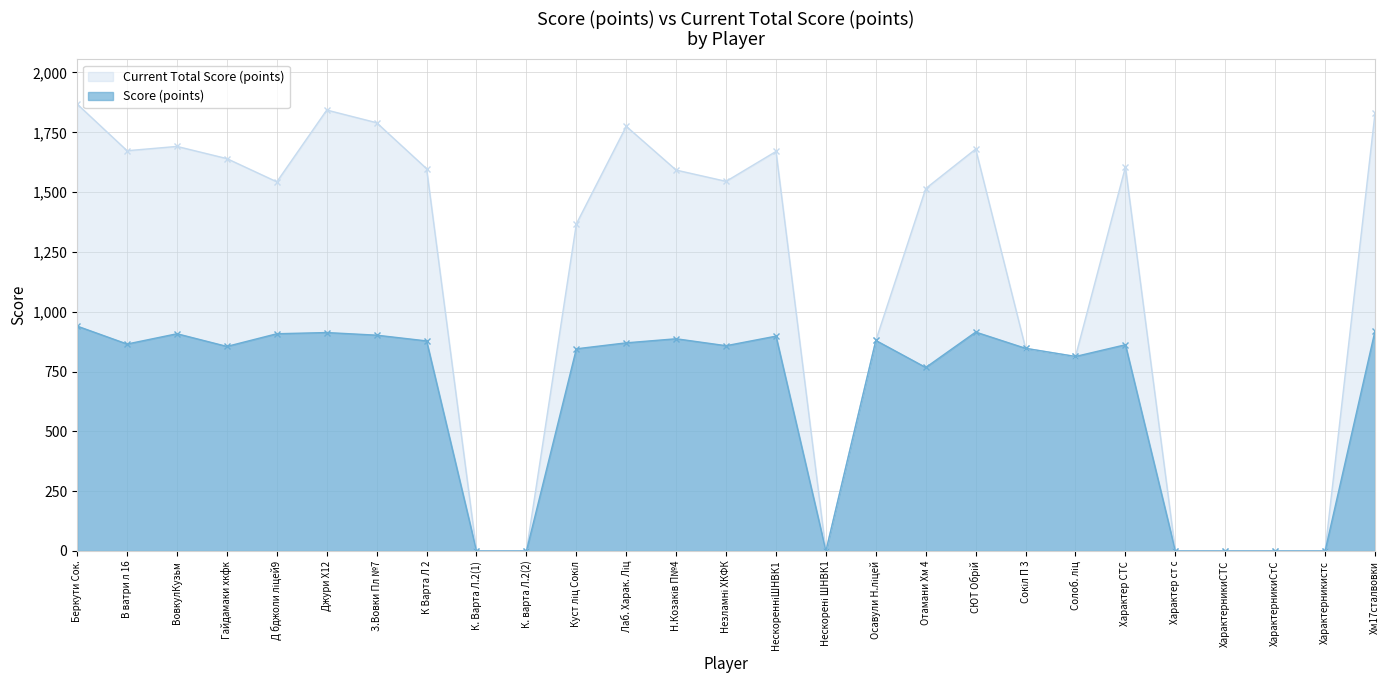

List the series in order of their peak value, lowest first.

Score (points), Current Total Score (points)